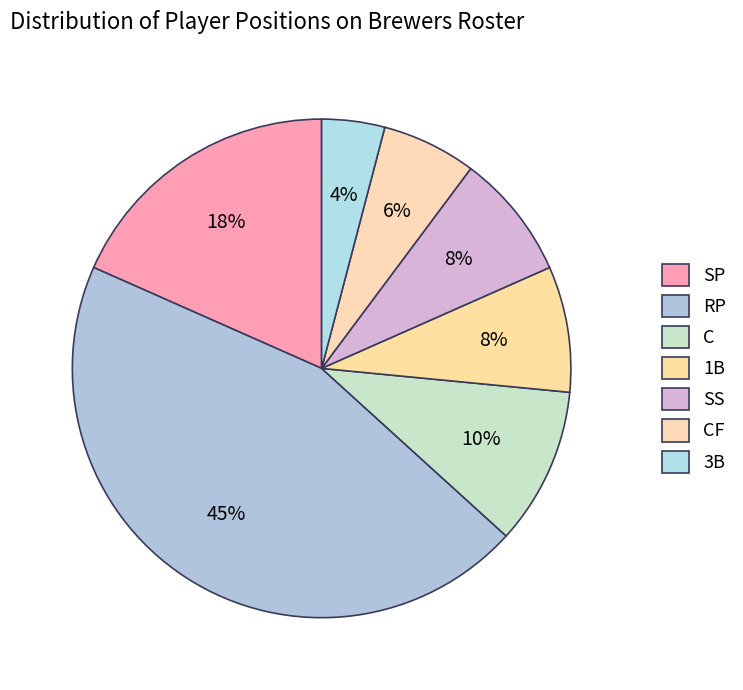

Which has a higher value, RP or CF?

RP